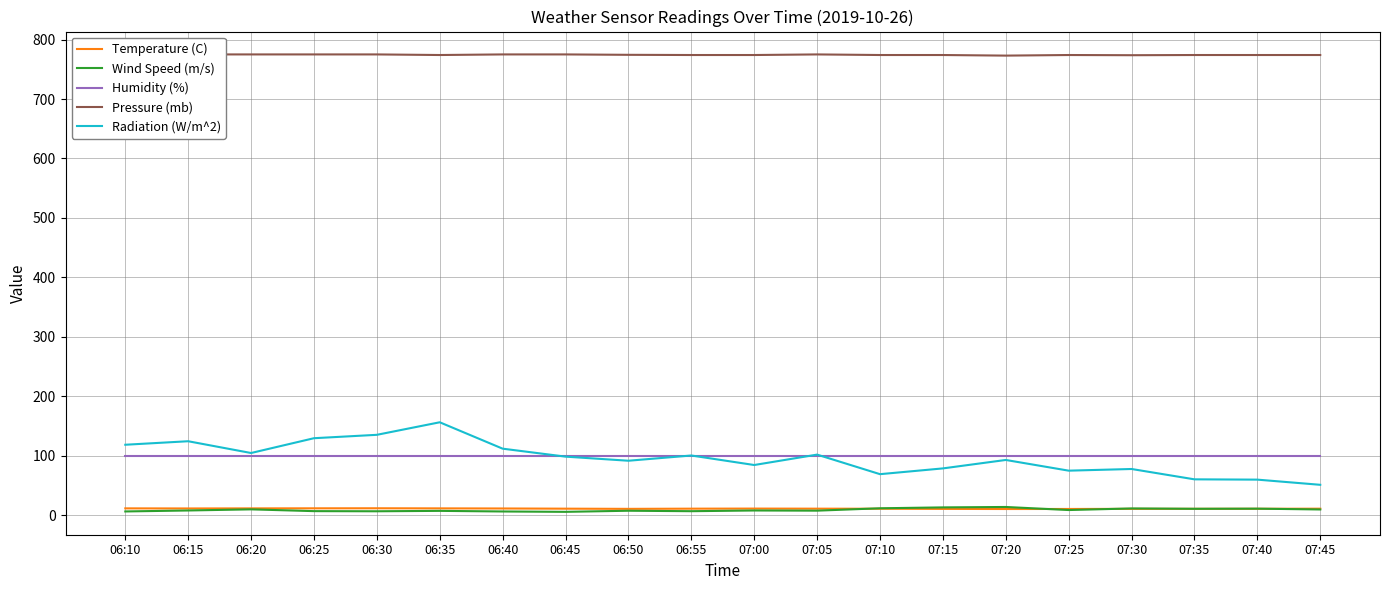

Reading left to right, what are all the values shown in this chart?

Temperature (C): 11.3	11.1	11.2	11.3	11.4	11.2	11.1	10.8	10.4	10.8	10.9	10.8	10.6	10.3	10.2	10.2	10.4	10.5	10.6	10.8
Wind Speed (m/s): 6.1	7.7	9.6	6.6	6.4	7.0	6.0	5.4	7.3	6.5	7.7	7.4	11.4	12.9	13.6	8.4	11.1	10.6	10.8	9.4
Humidity (%): 100.0	100.0	100.0	100.0	100.0	100.0	100.0	100.0	100.0	100.0	100.0	100.0	100.0	100.0	100.0	100.0	100.0	100.0	100.0	100.0
Pressure (mb): 775.0	775.0	775.0	775.0	775.0	774.0	775.0	775.0	774.3	774.0	774.0	775.0	774.0	774.0	773.0	774.0	773.7	774.0	774.0	774.0
Radiation (W/m^2): 118.3	124.2	104.4	129.3	135.0	156.1	111.7	98.3	91.4	100.2	84.2	101.7	68.8	78.5	92.7	74.7	77.5	60.1	59.6	50.9